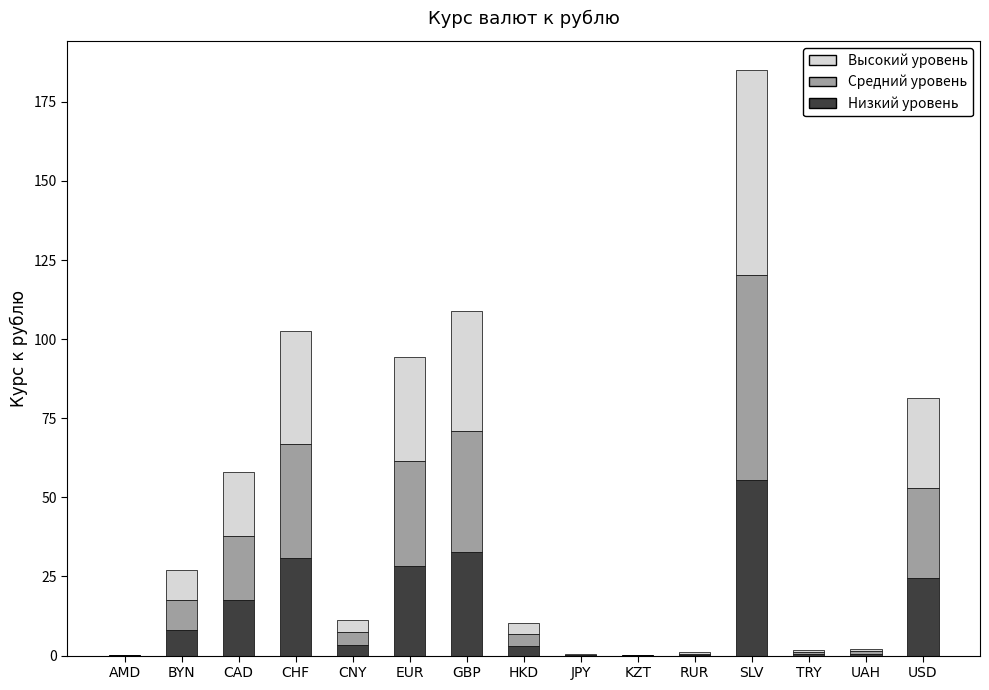

What is the highest value of the Низкий уровень series?

55.5